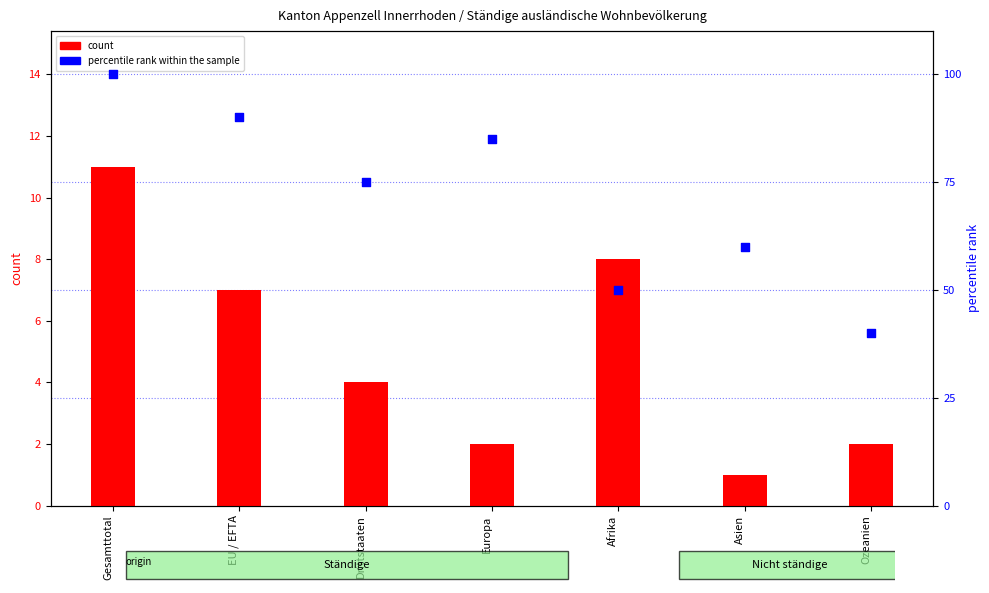

At which category is the sum across all series the highest?

Gesamttotal